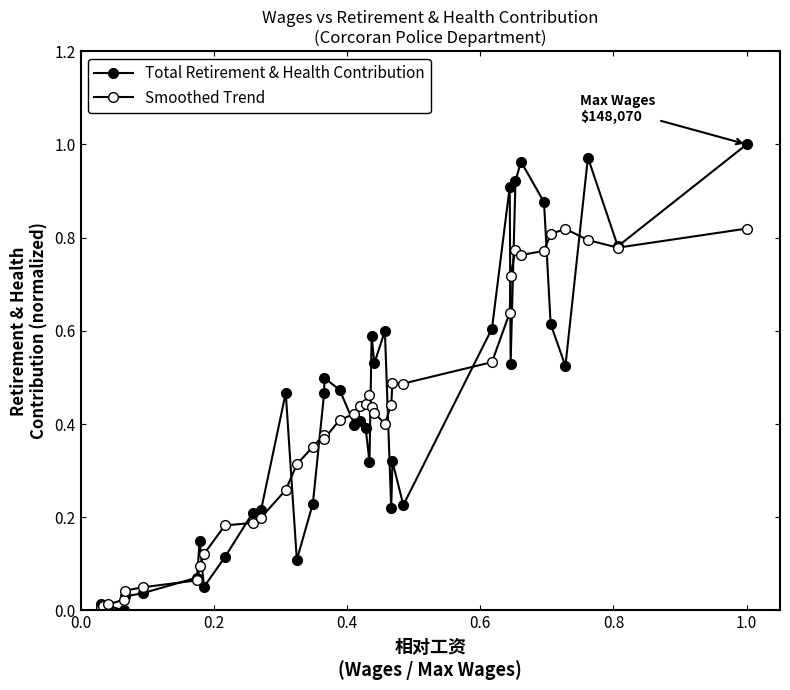

At how many categories does at least one series exceed 0?

40